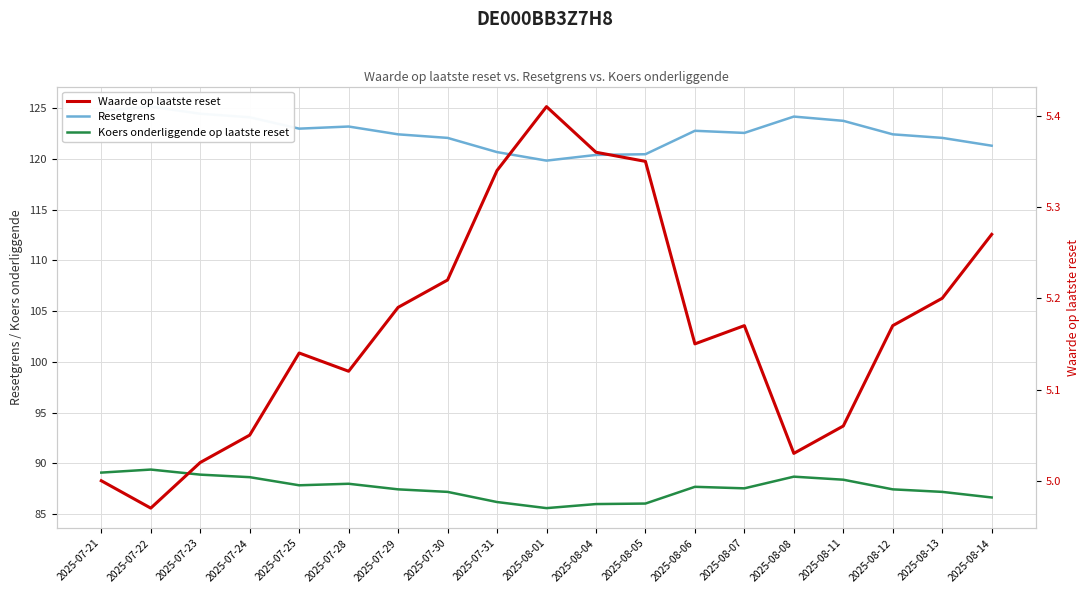

Reading right to left, transcribe all the data shown in this chart.

Resetgrens: 2025-08-14=121.3	2025-08-13=122.1	2025-08-12=122.4	2025-08-11=123.8	2025-08-08=124.2	2025-08-07=122.6	2025-08-06=122.8	2025-08-05=120.5	2025-08-04=120.4	2025-08-01=119.8	2025-07-31=120.7	2025-07-30=122.1	2025-07-29=122.4	2025-07-28=123.2	2025-07-25=123.0	2025-07-24=124.1	2025-07-23=124.5	2025-07-22=125.2	2025-07-21=124.7
Koers onderliggende op laatste reset: 2025-08-14=86.7	2025-08-13=87.2	2025-08-12=87.5	2025-08-11=88.4	2025-08-08=88.7	2025-08-07=87.5	2025-08-06=87.7	2025-08-05=86.0	2025-08-04=86.0	2025-08-01=85.6	2025-07-31=86.2	2025-07-30=87.2	2025-07-29=87.5	2025-07-28=88.0	2025-07-25=87.8	2025-07-24=88.7	2025-07-23=88.9	2025-07-22=89.4	2025-07-21=89.1
Waarde op laatste reset: 2025-08-14=5.3	2025-08-13=5.2	2025-08-12=5.2	2025-08-11=5.1	2025-08-08=5.0	2025-08-07=5.2	2025-08-06=5.2	2025-08-05=5.3	2025-08-04=5.4	2025-08-01=5.4	2025-07-31=5.3	2025-07-30=5.2	2025-07-29=5.2	2025-07-28=5.1	2025-07-25=5.1	2025-07-24=5.0	2025-07-23=5.0	2025-07-22=5.0	2025-07-21=5.0